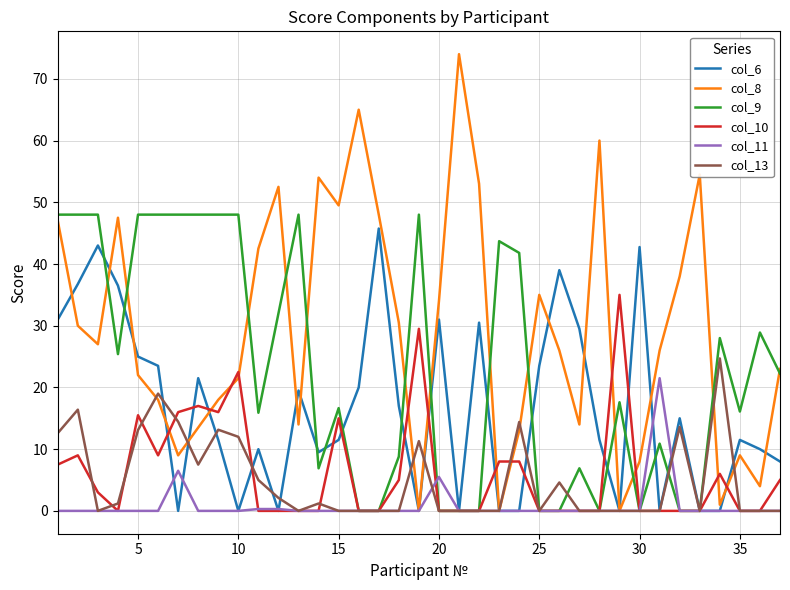

How many distinct data groups are displayed?

6